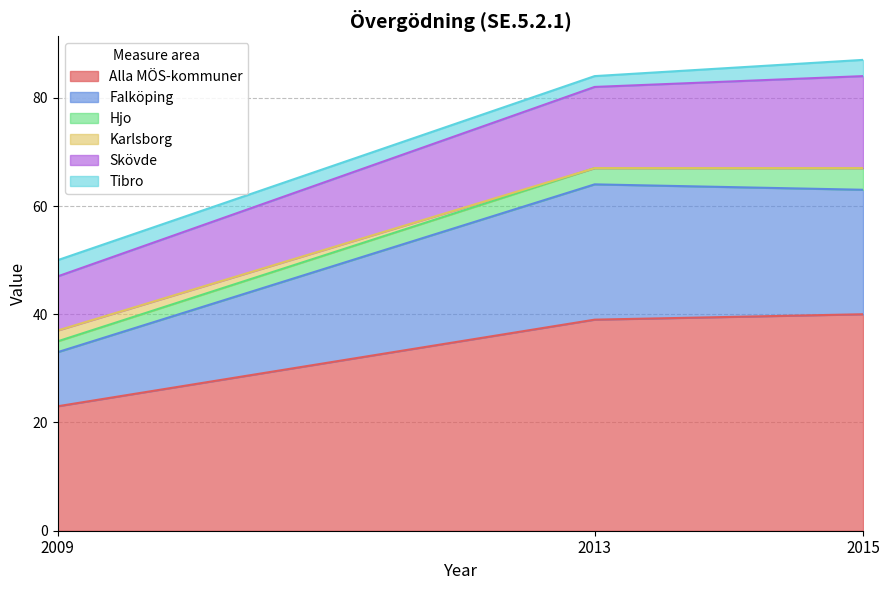

At how many categories does at least one series exceed 61?

2